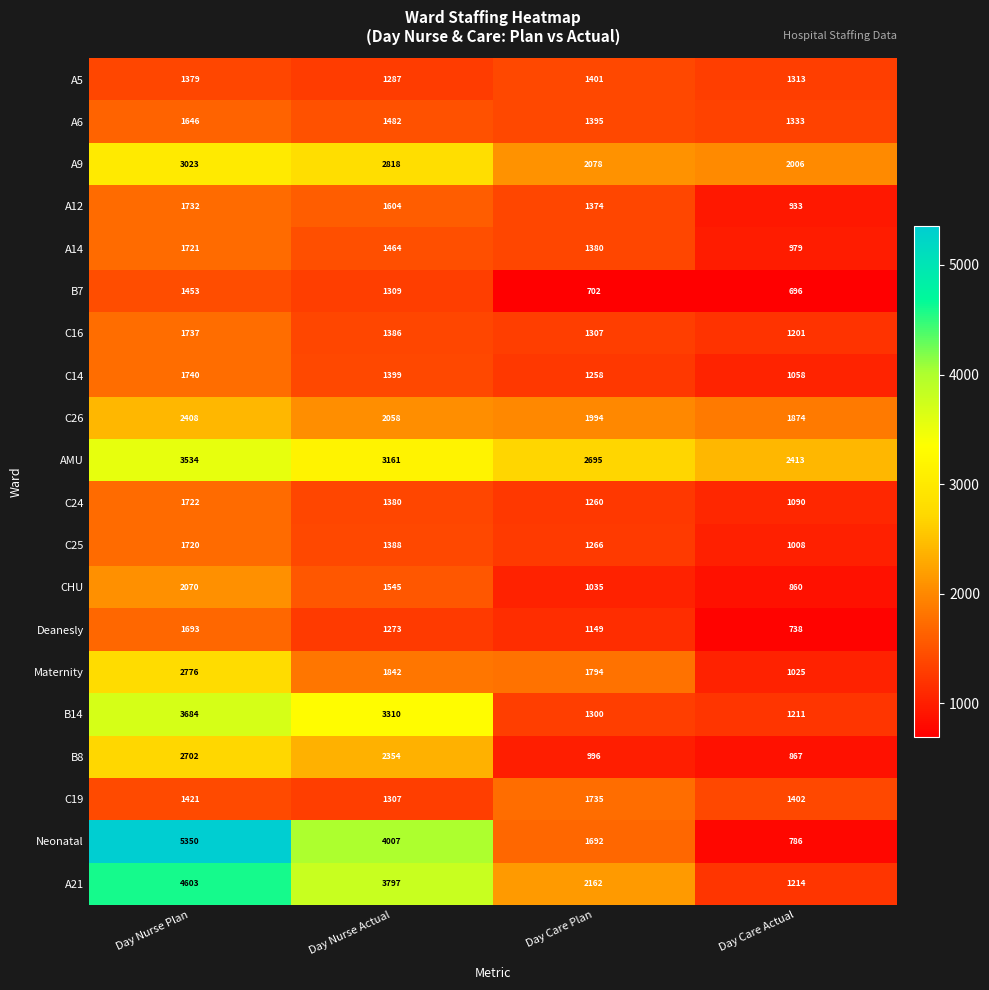

What is the maximum value shown in the chart?

5350